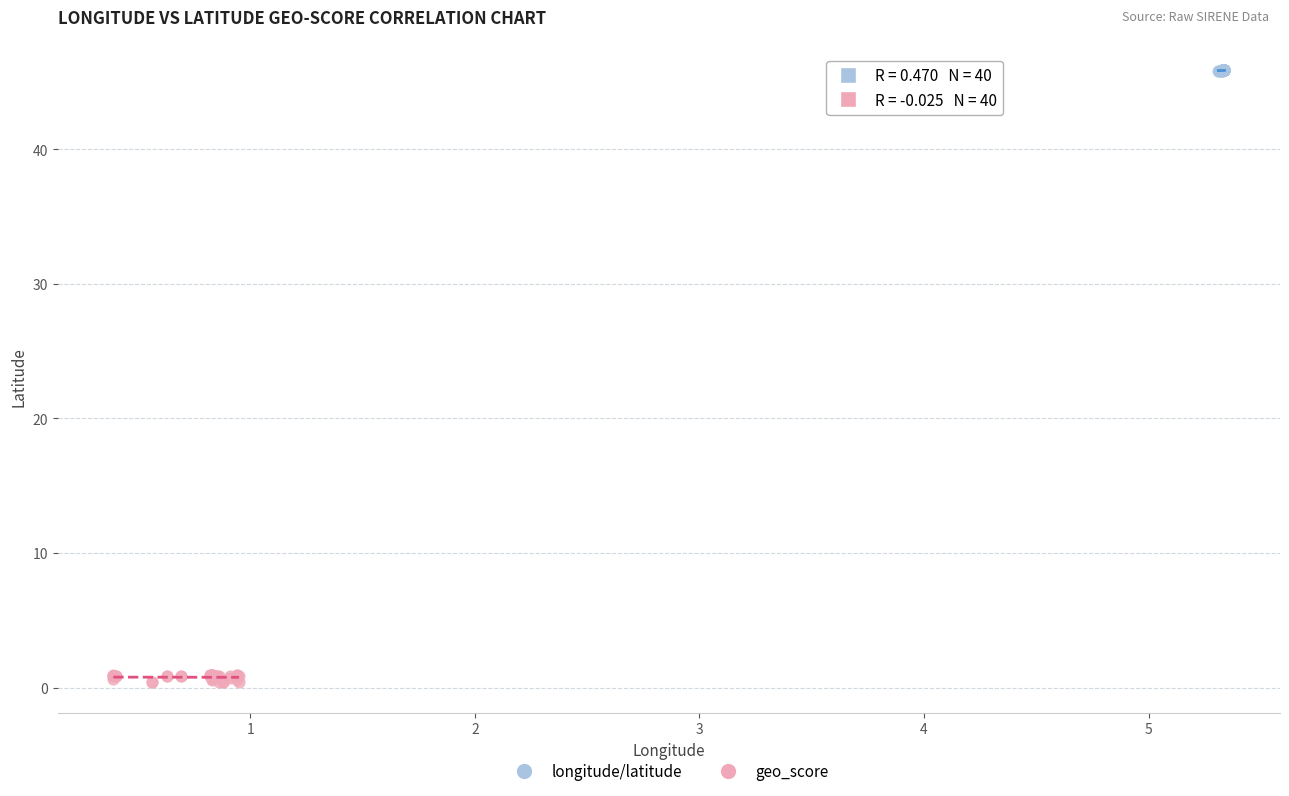

Which series has the largest Y range (max minus min)?

geo_score